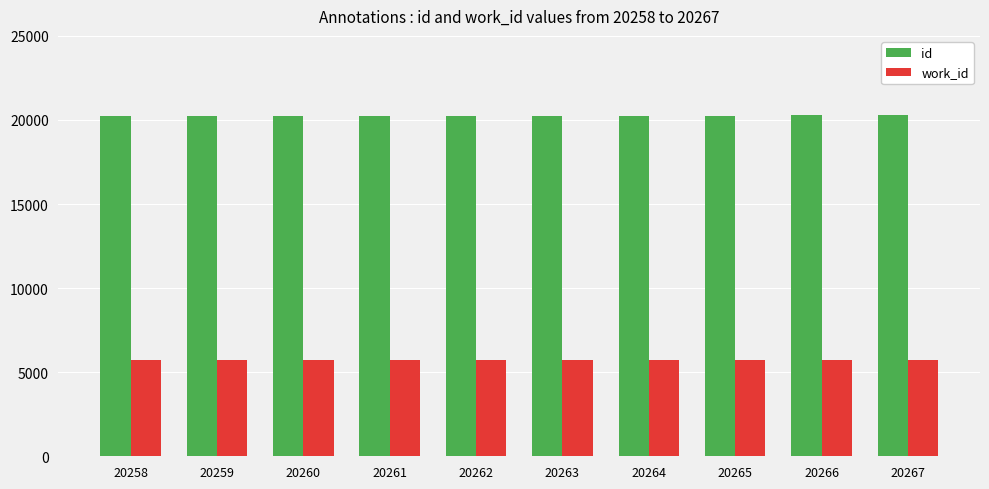

At how many categories does at least one series exceed 11575?

10